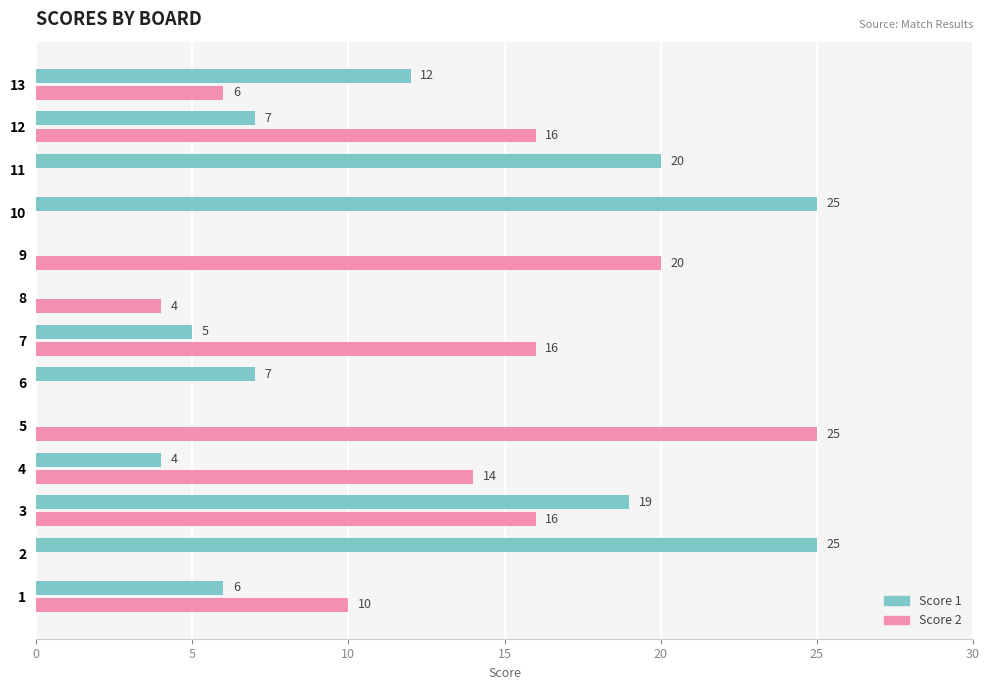

What is the sum of all Score 1 values?

130